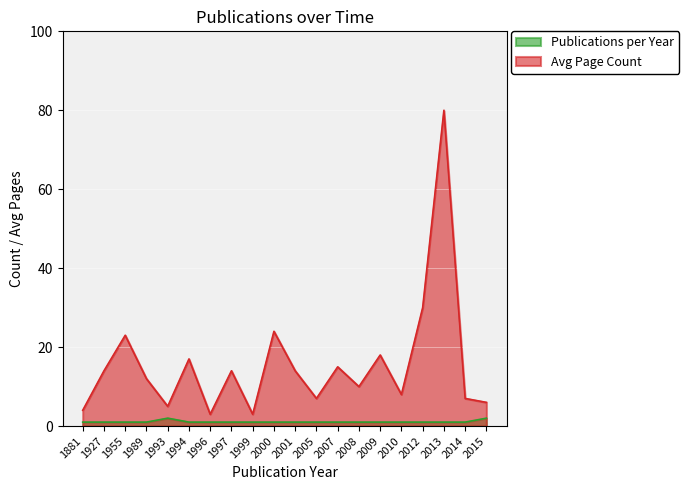

At 2007, list the series in order from largest to smallest.

Avg Page Count, Publications per Year